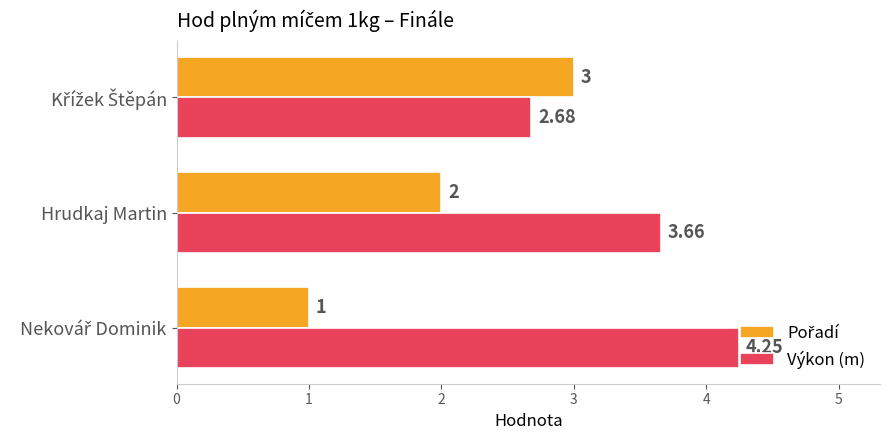

Which series has the largest total across all categories?

Výkon (m)